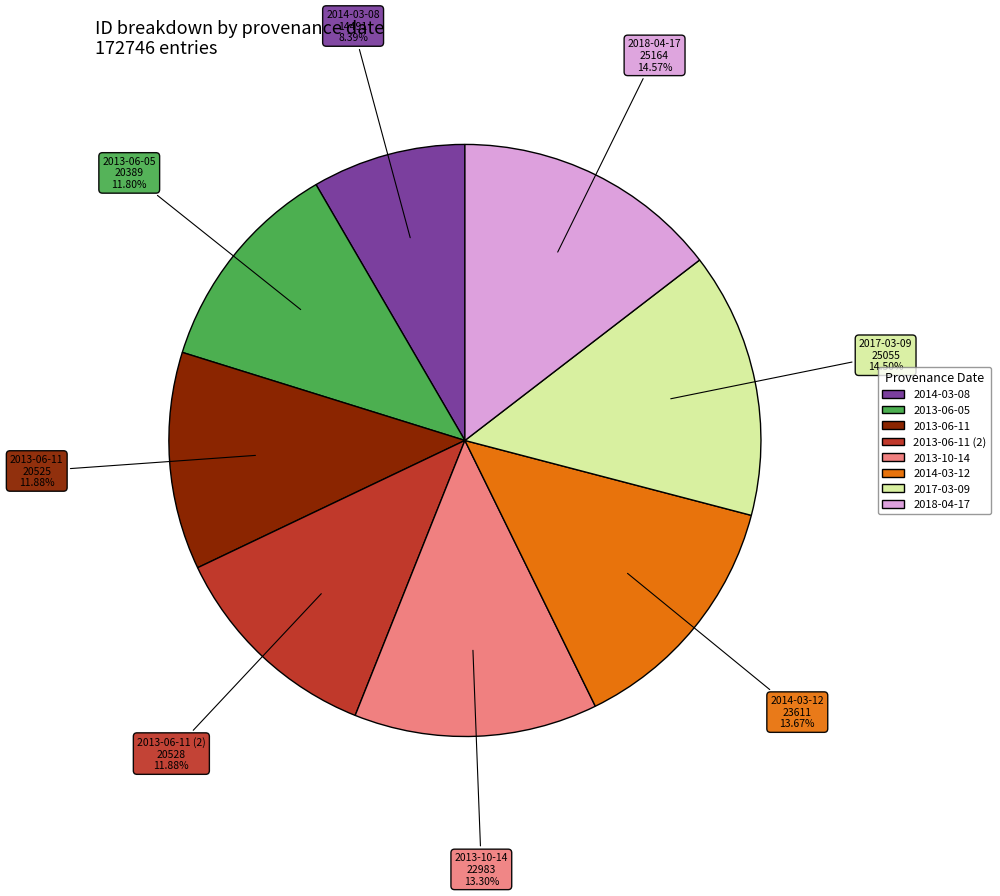

Does any single category account for the majority?

No